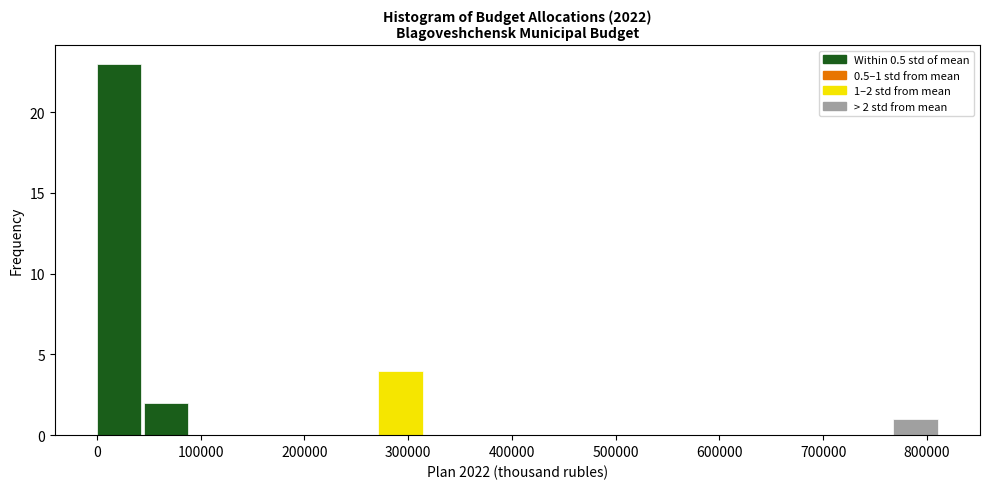

Over which range of the x-axis is the bar tallest?

0 to 50000